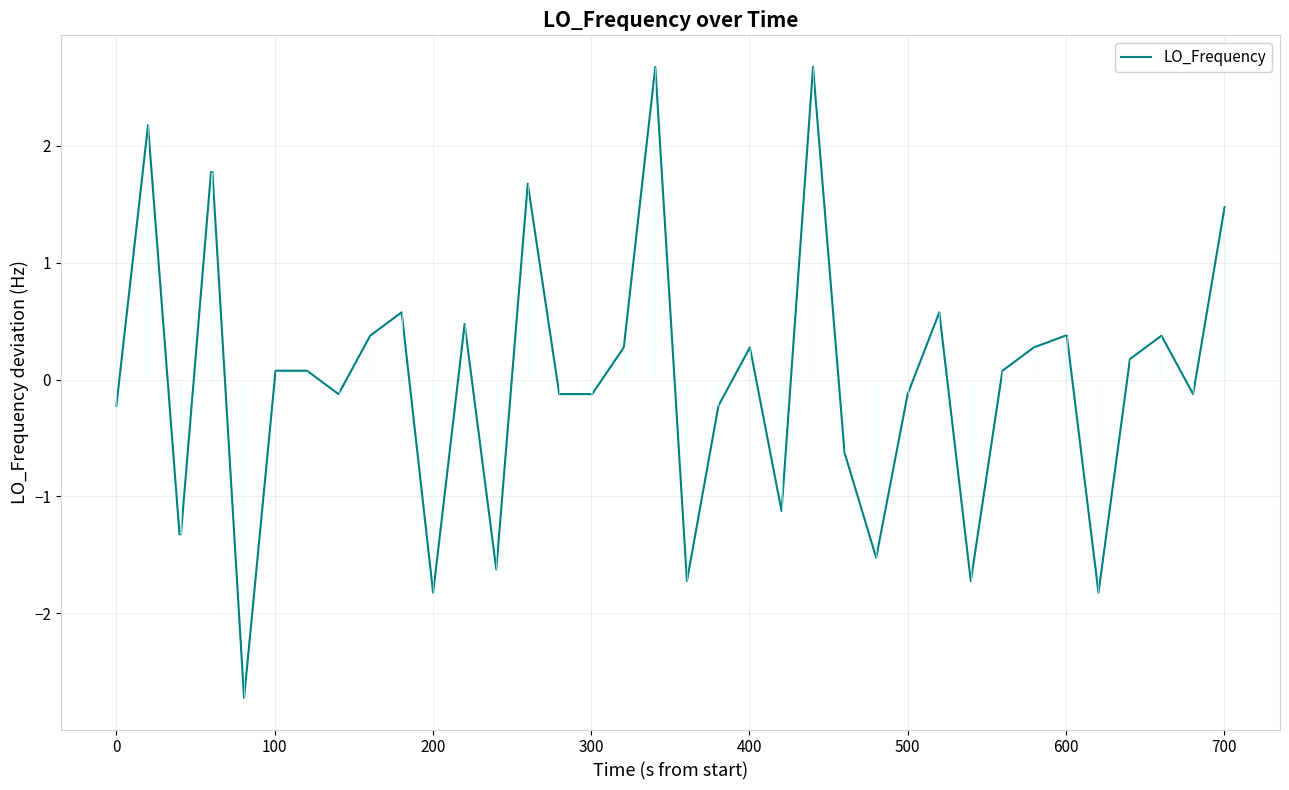

What is the minimum value for LO_Frequency?

-2.7